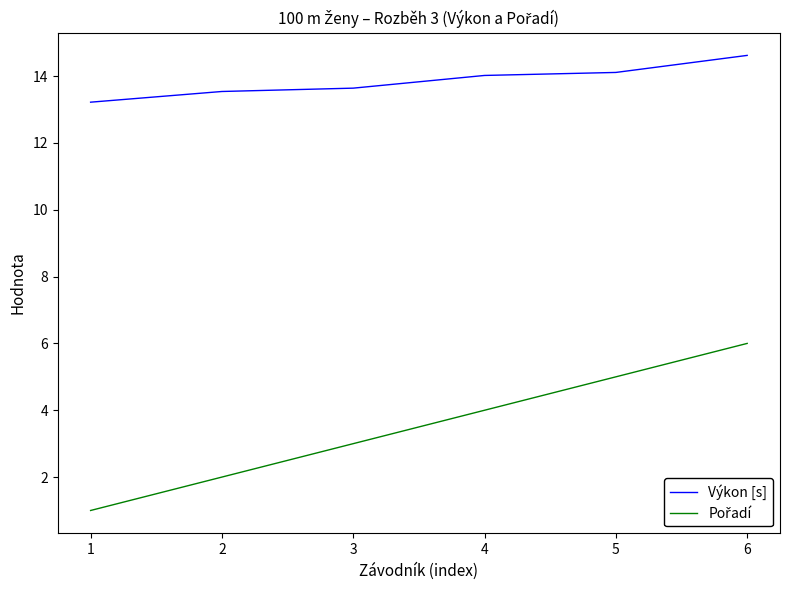

Which category has the highest value across all series?

6